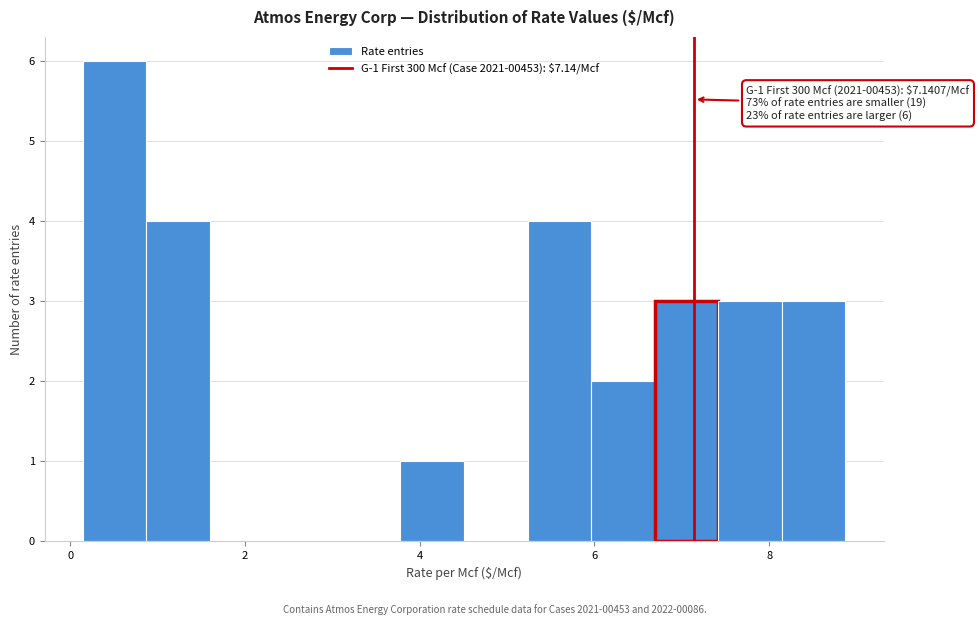

Around what value on the x-axis is the tallest bar? Give the approximate position of its centre, as read against the axis.

0.6